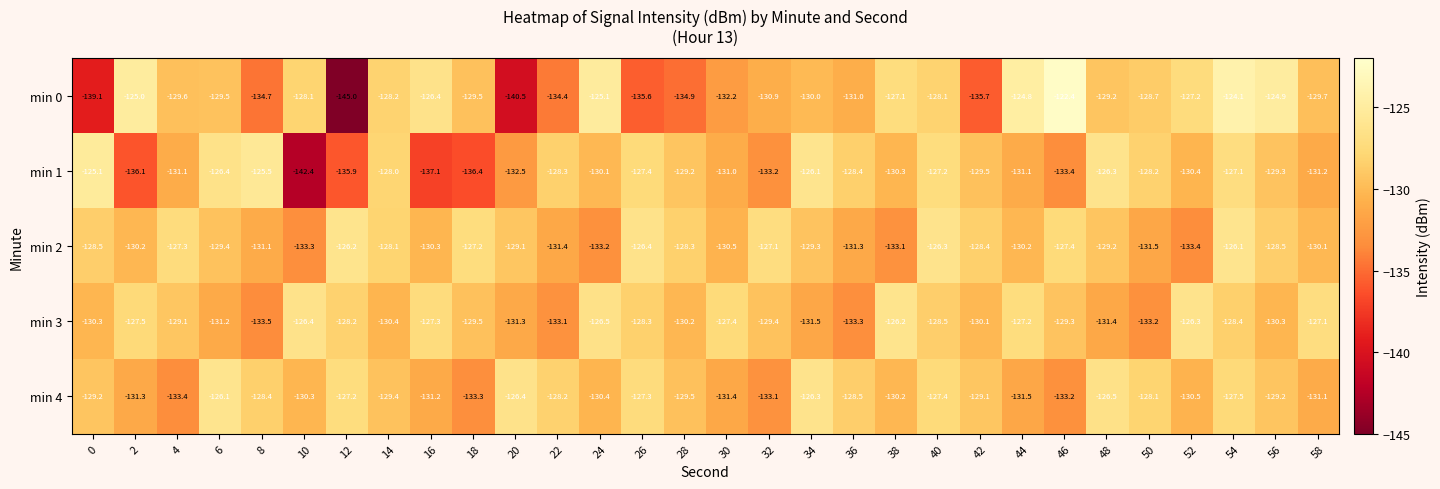

Which category has the lowest value across all series?

12